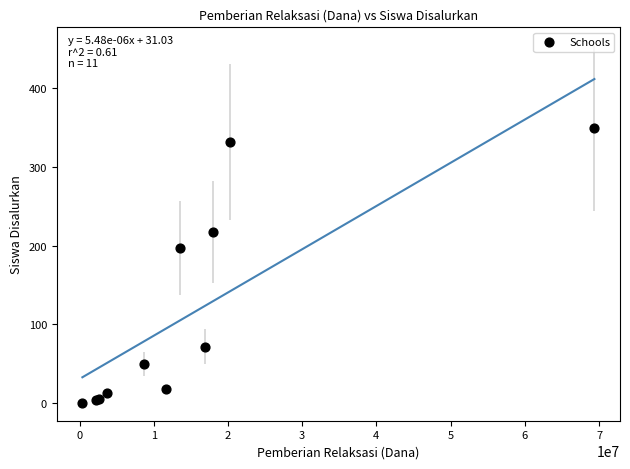

What Y value in the scatter plot is closest to 175?

197